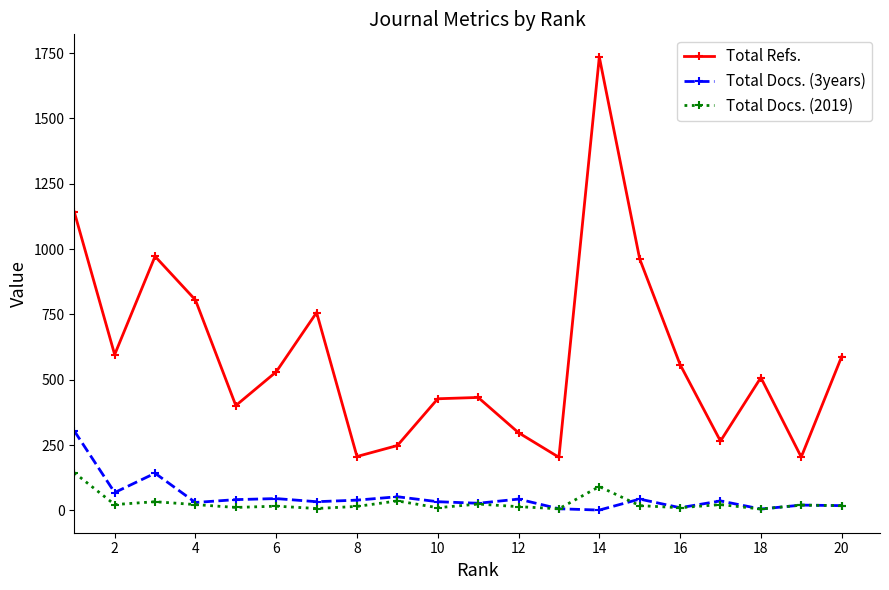

Which series has the largest range (max minus min)?

Total Refs.